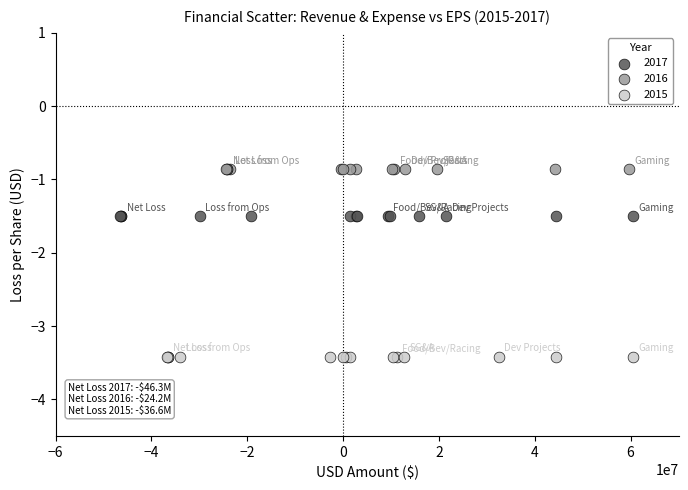

Which series reaches the maximum Y coordinate?

2016